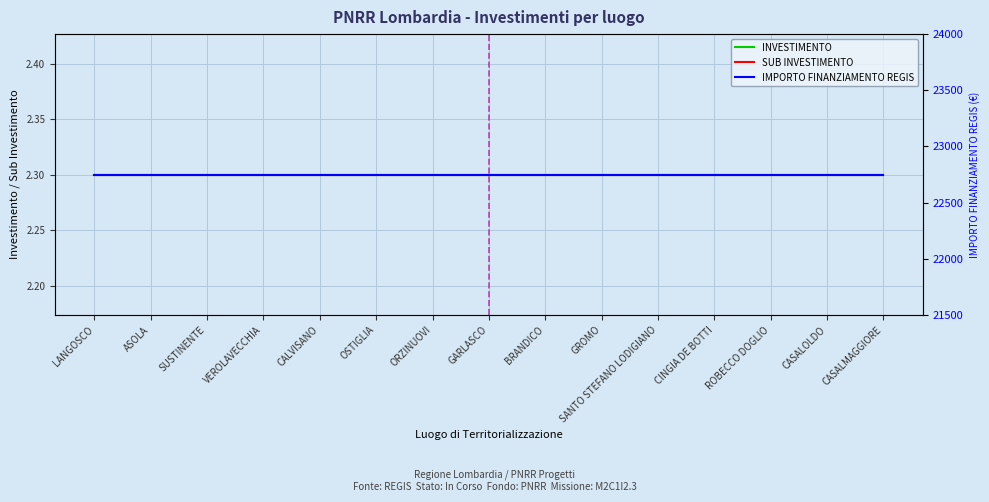

What is the sum of the INVESTIMENTO values at VEROLAVECCHIA and LANGOSCO?

4.6